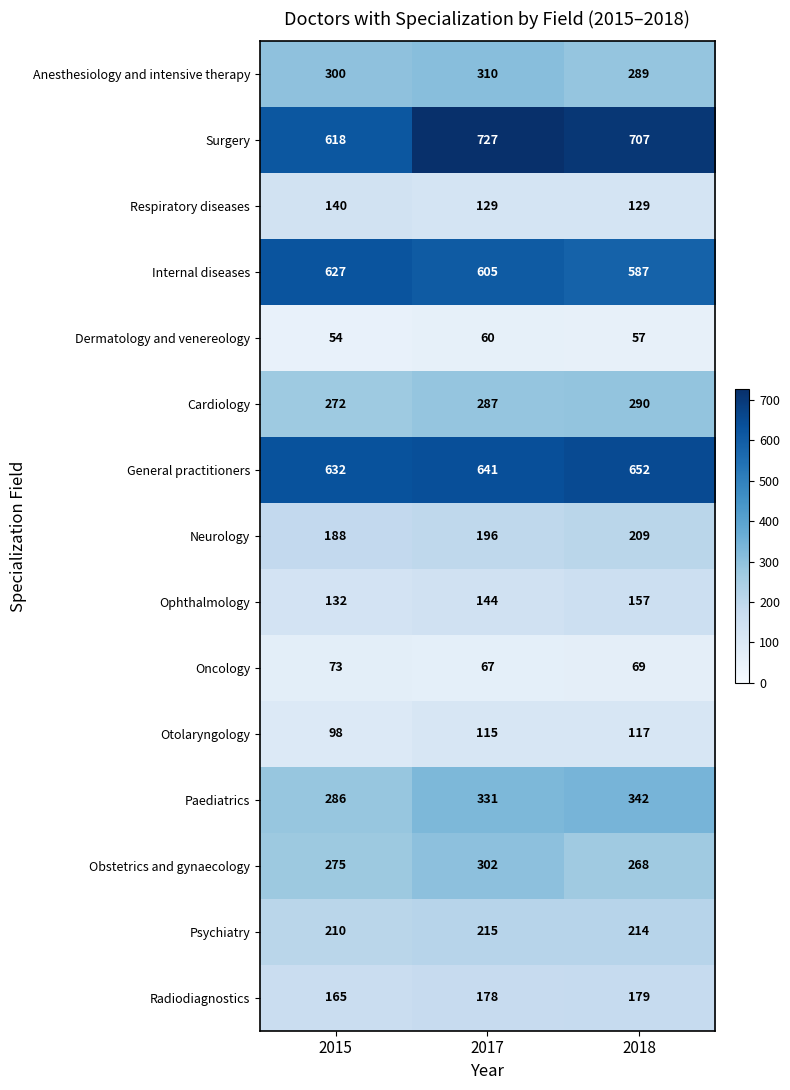

Is it true that Respiratory diseases equals 83 at 2017?

False